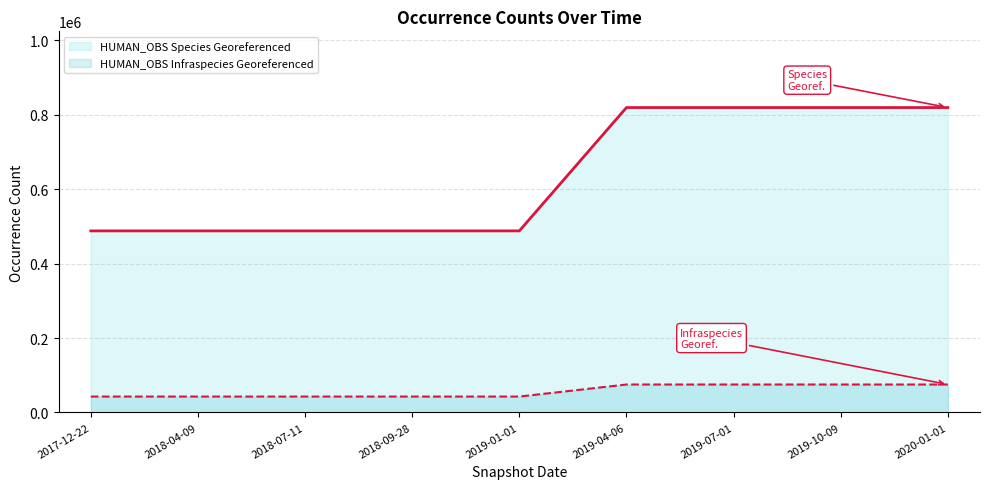

Between 2020-10-01 and 2022-01-01, which series saw the biggest shift?

HUMAN_OBS Species Georeferenced